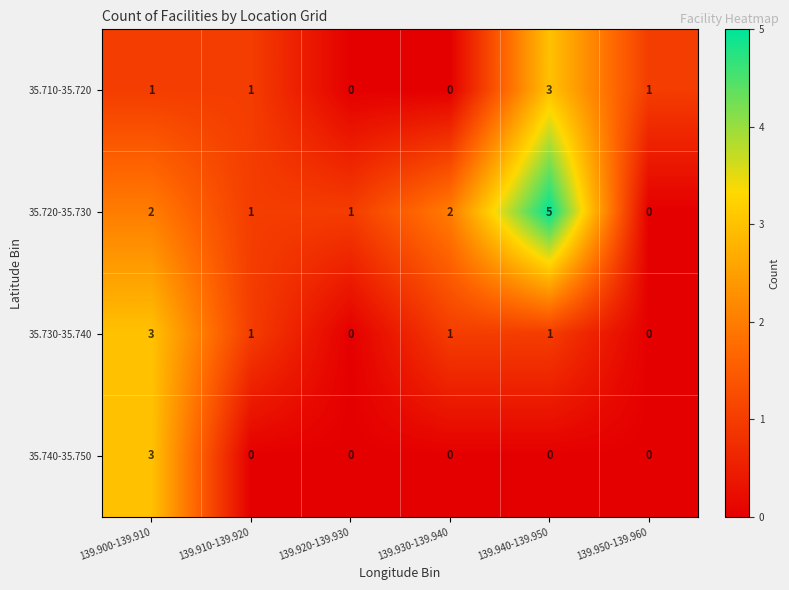

True or false: 35.710-35.720 has a value of -1 at 139.920-139.930.

False